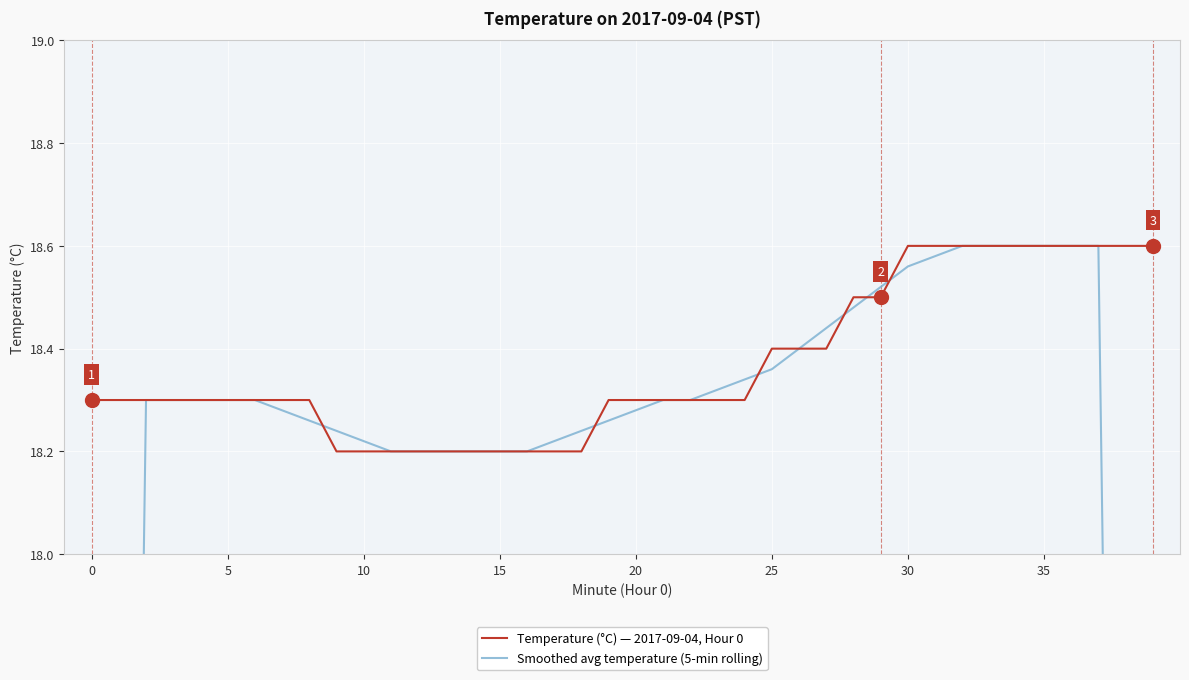

Rank the series by their average value, from highest to lowest.

Temperature (°C) — 2017-09-04, Hour 0, Smoothed avg temperature (5-min rolling)